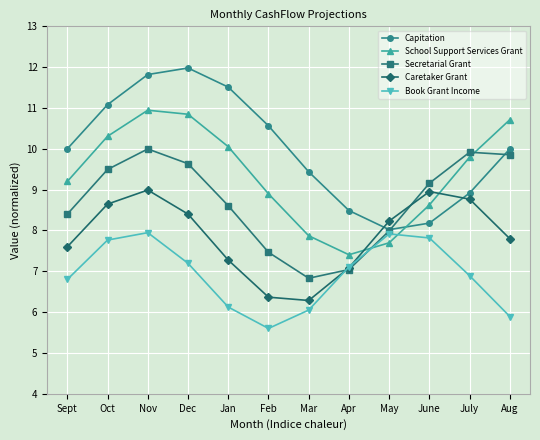

Does the chart display data point markers on the line(s)?

Yes